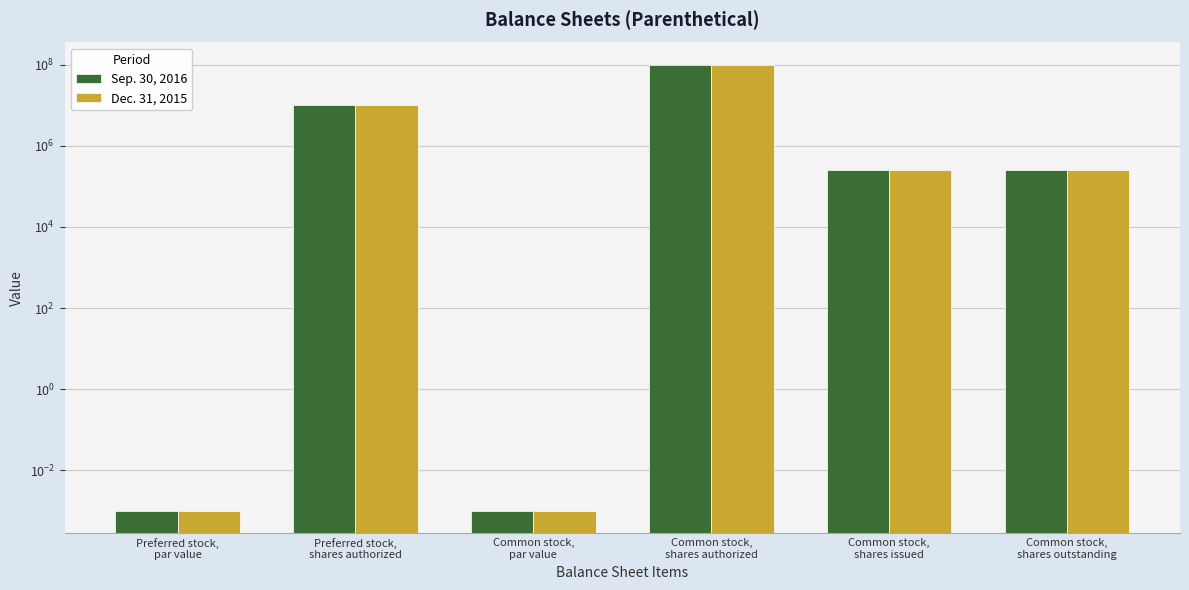

What is the maximum value for Sep. 30, 2016?

100000000.0